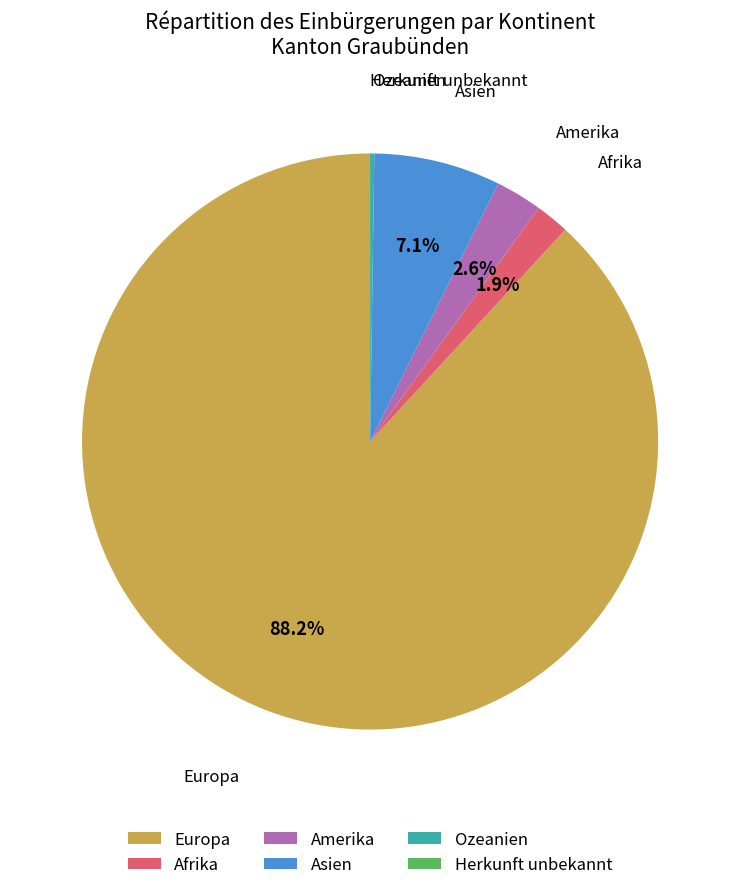

Which slice represents more than half of the pie?

Europa